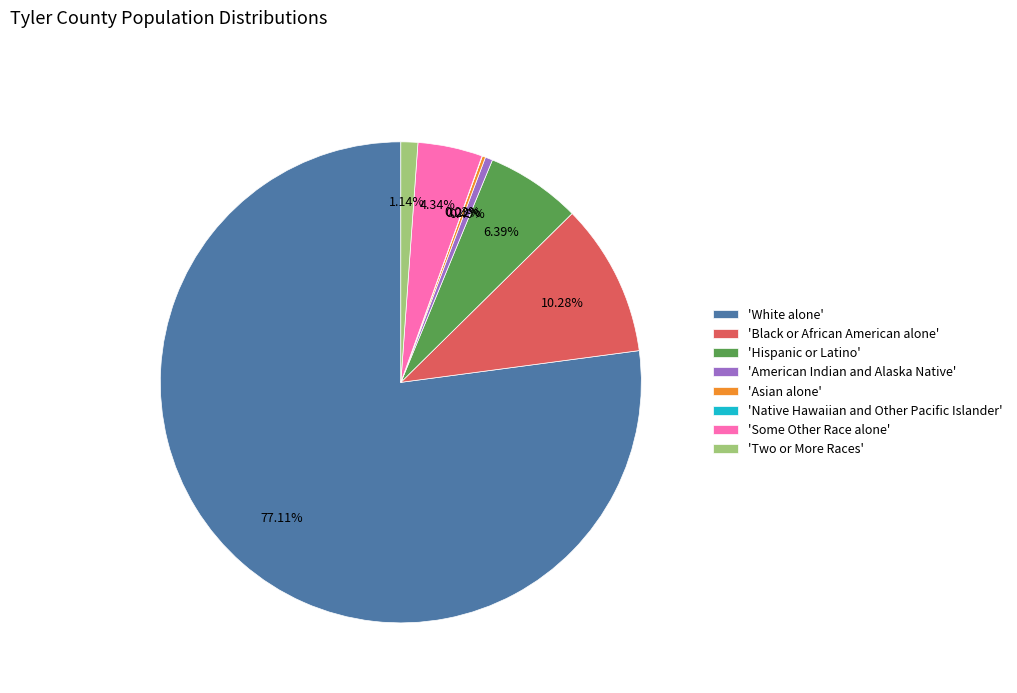

Is there a majority slice in this chart?

Yes